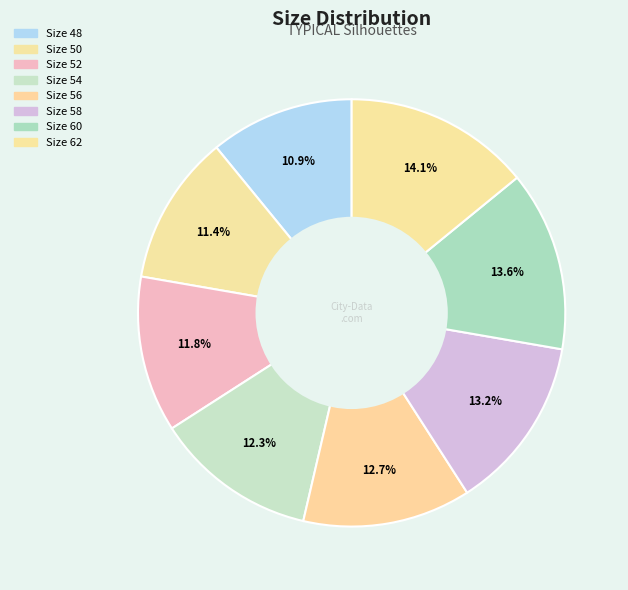

What is the largest slice in the pie chart?

62